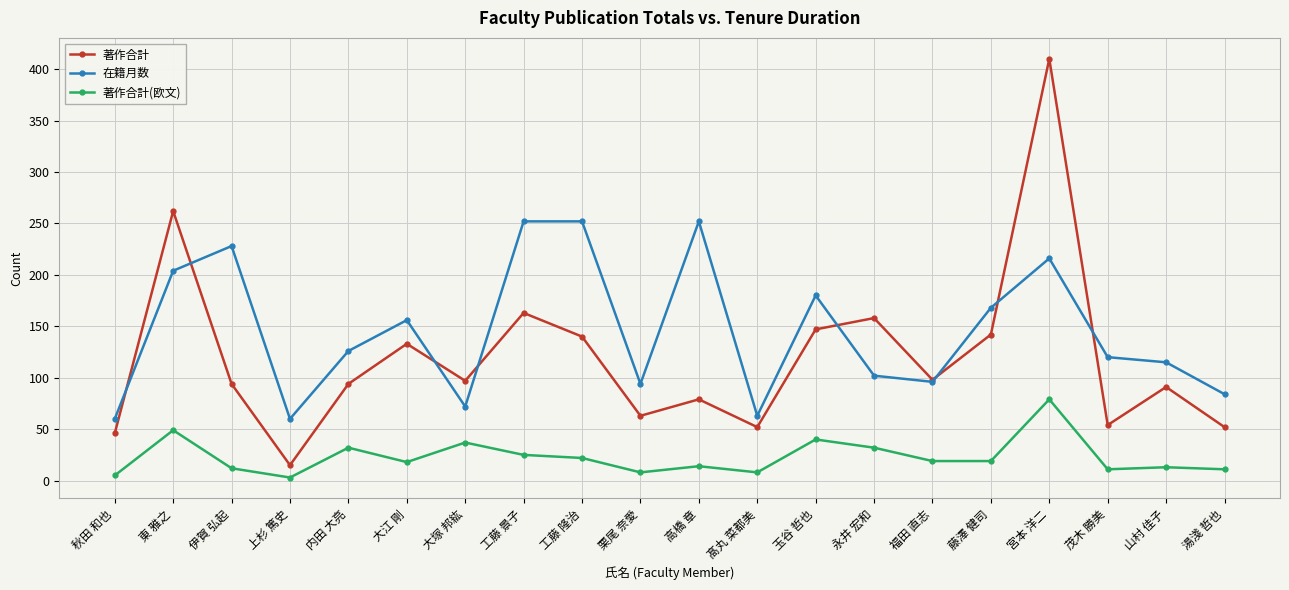

True or false: 在籍月数 and 著作合計(欧文) cross at least once.

False